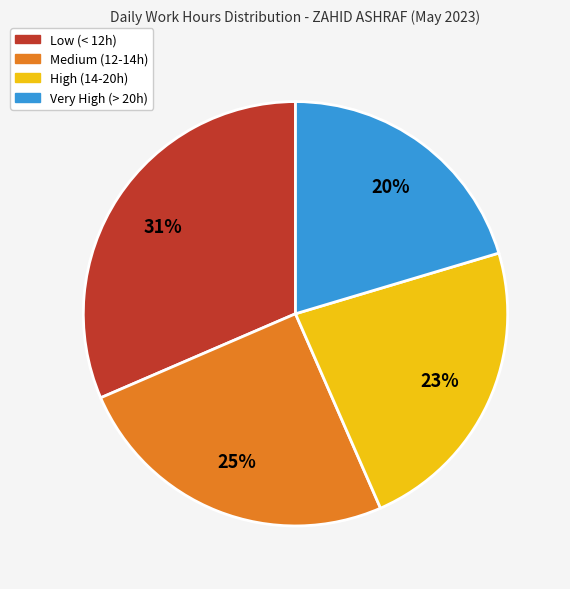

Does any single category account for the majority?

No